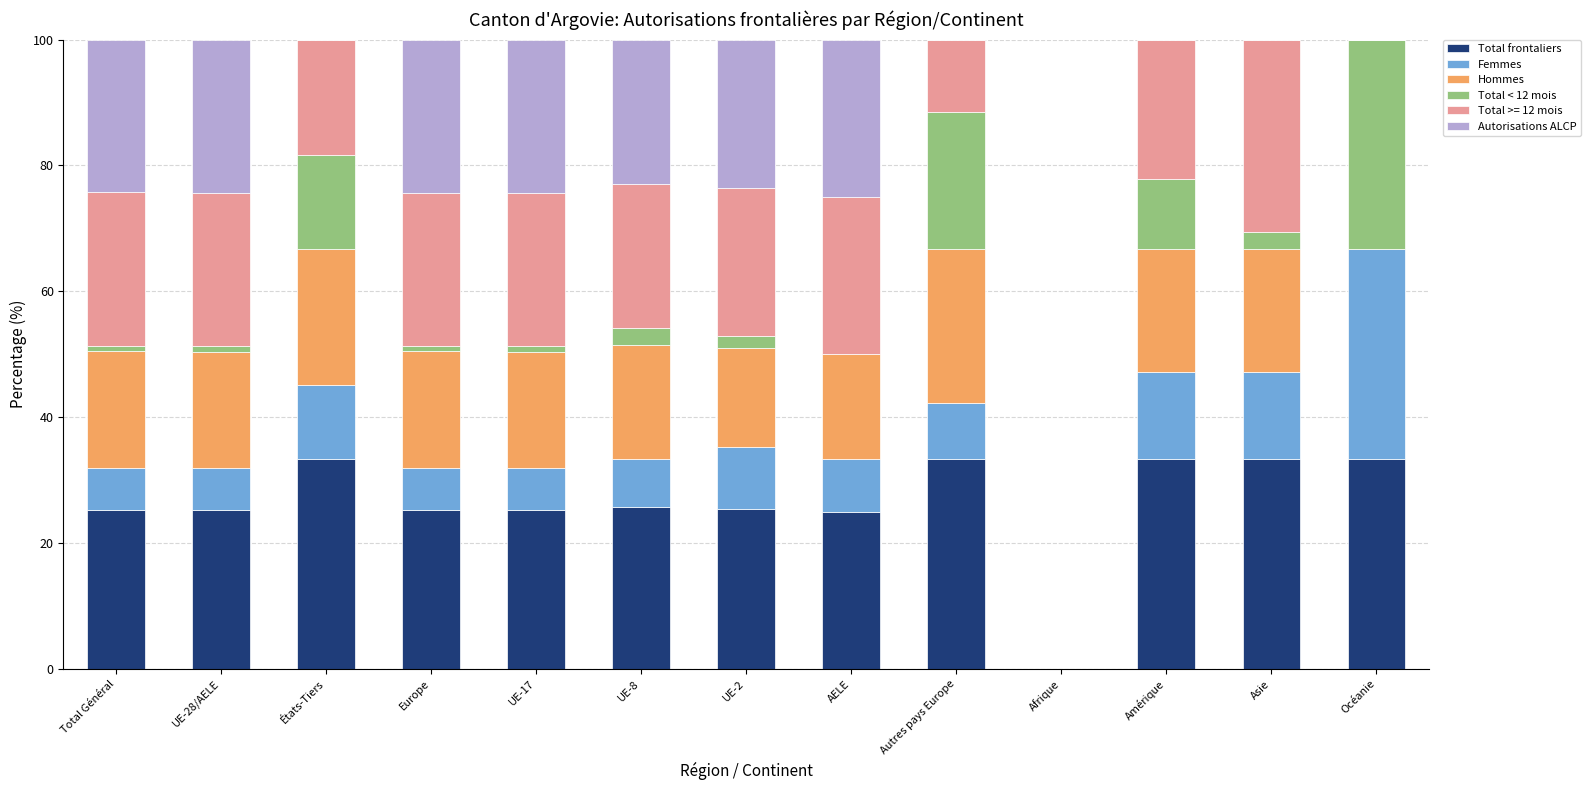

What is the total value across all series at États-Tiers?

100.0